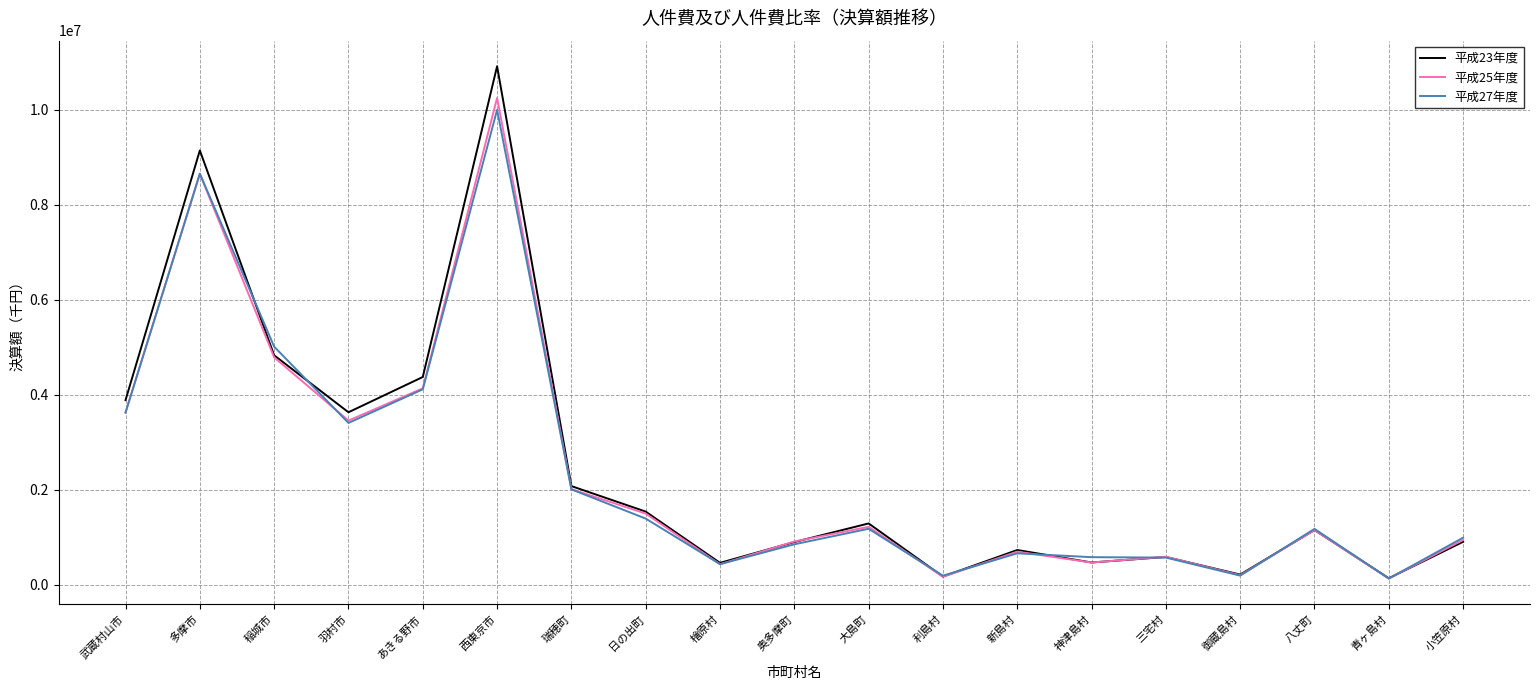

What is the total value across all series at 羽村市?

10496208